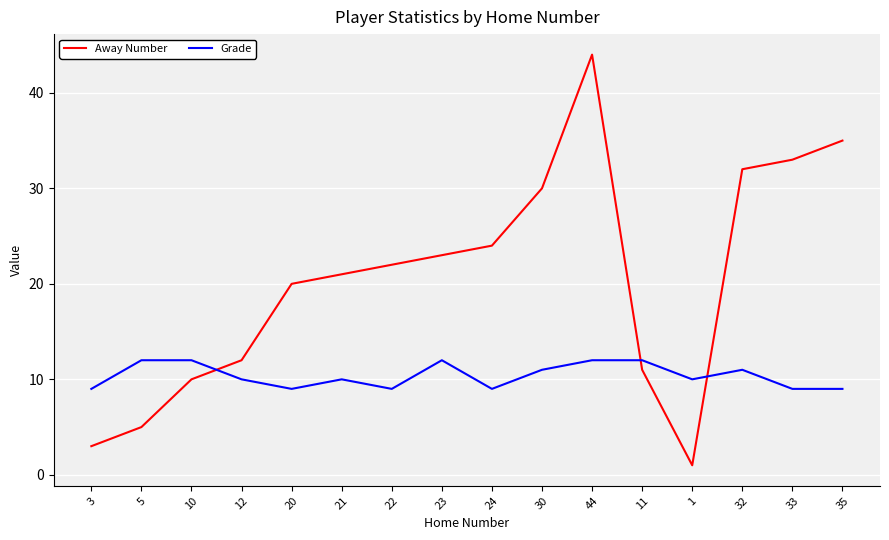

Reading left to right, transcribe all the data shown in this chart.

Away Number: 3=3	5=5	10=10	12=12	20=20	21=21	22=22	23=23	24=24	30=30	44=44	11=11	1=1	32=32	33=33	35=35
Grade: 3=9	5=12	10=12	12=10	20=9	21=10	22=9	23=12	24=9	30=11	44=12	11=12	1=10	32=11	33=9	35=9